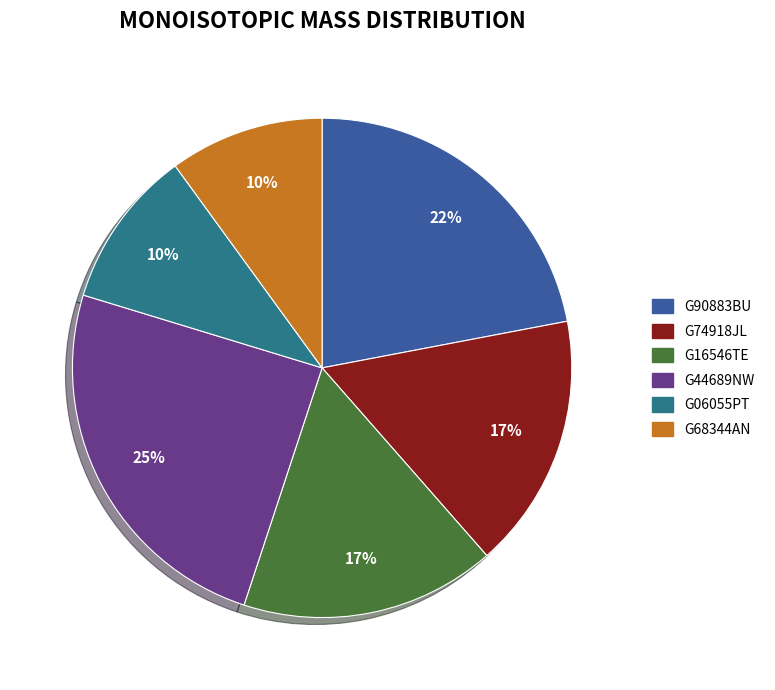

Combined, do G90883BU and G06055PT account for over 50%?

No